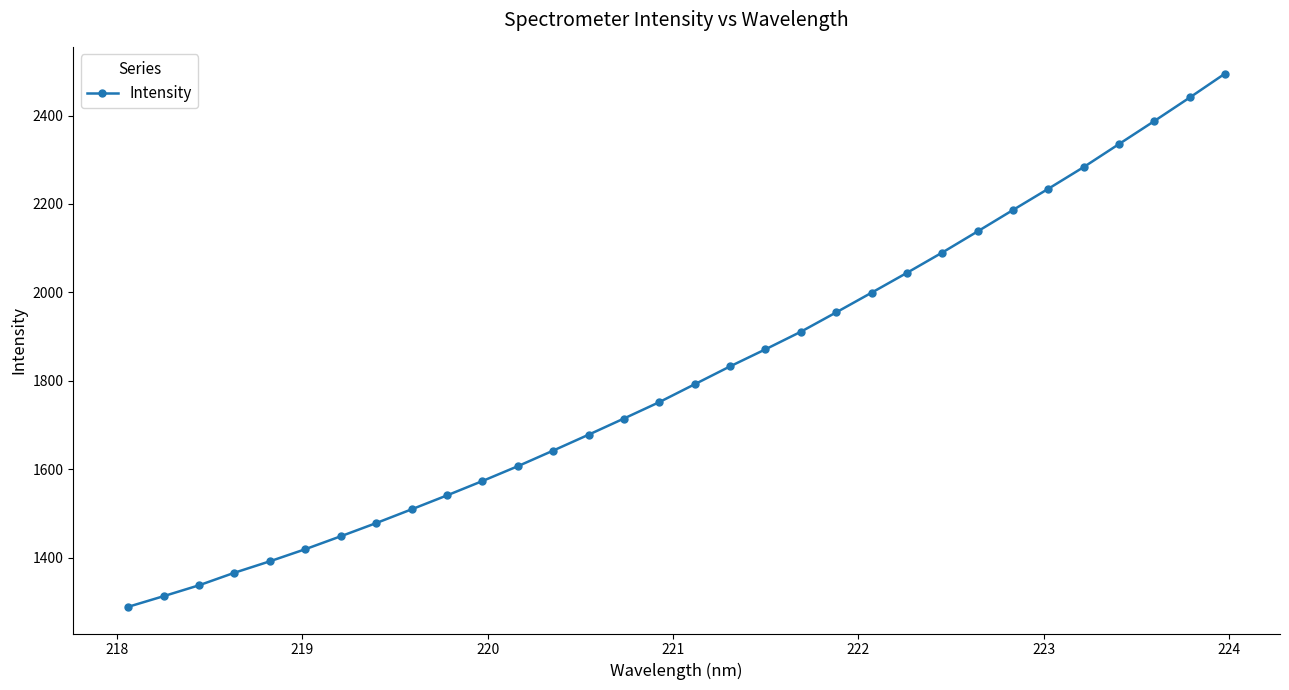

True or false: the data has more than 2 interior local peaks.

False